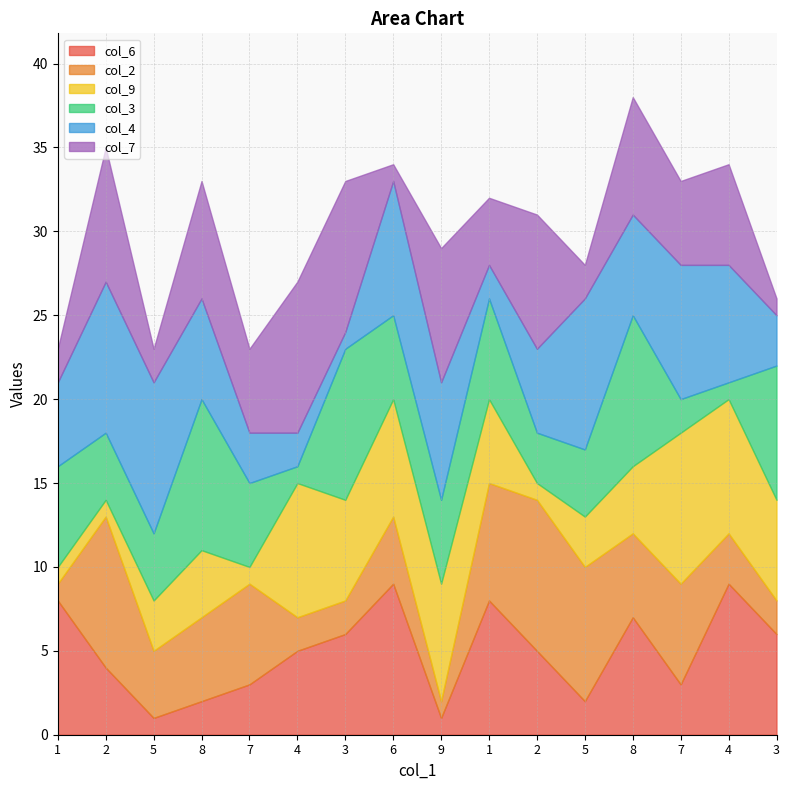

What is the difference between the highest and lowest values at 2?

8